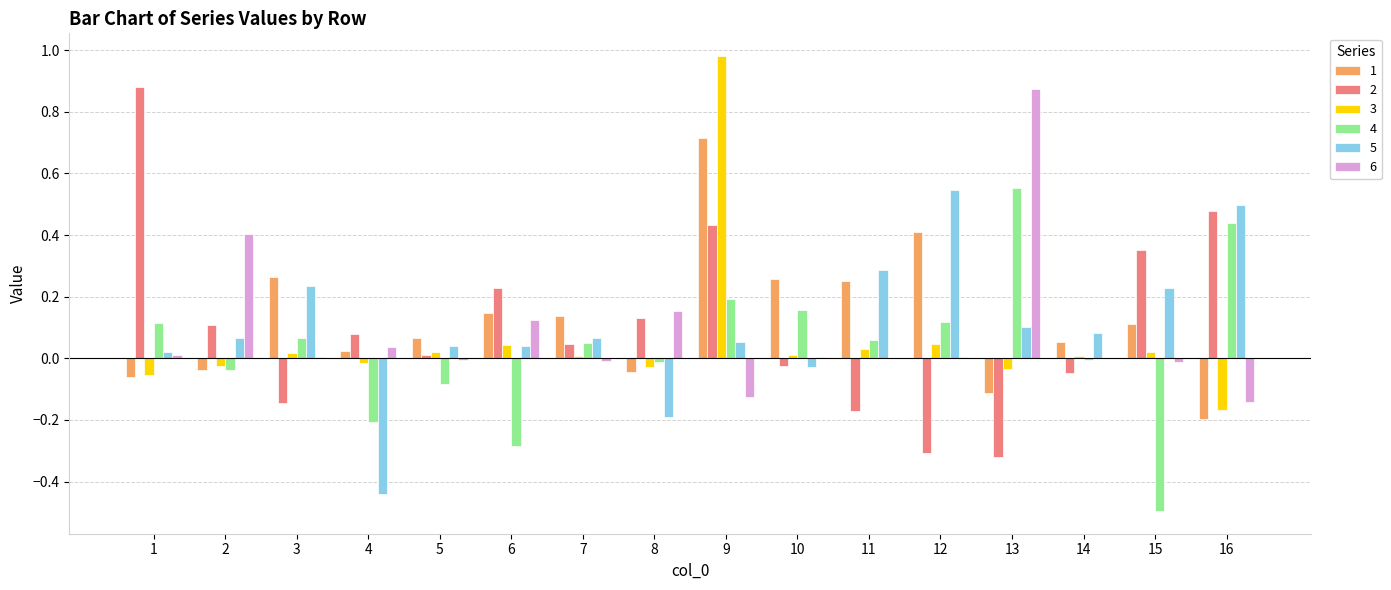

At which category does the chart reach its peak across all series?

9